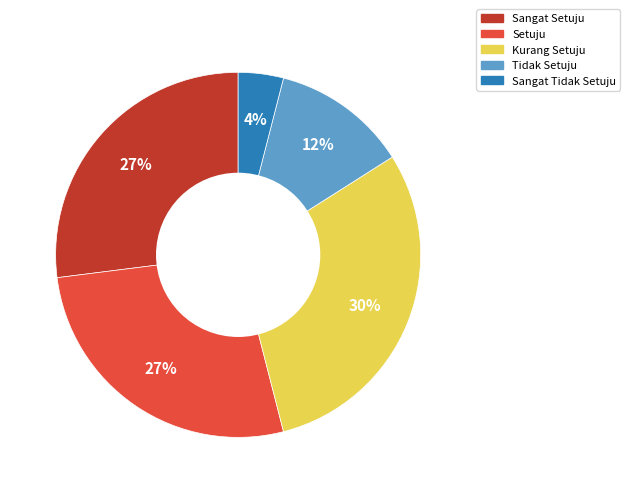

To the nearest percent, what is the average slice percentage?

20%